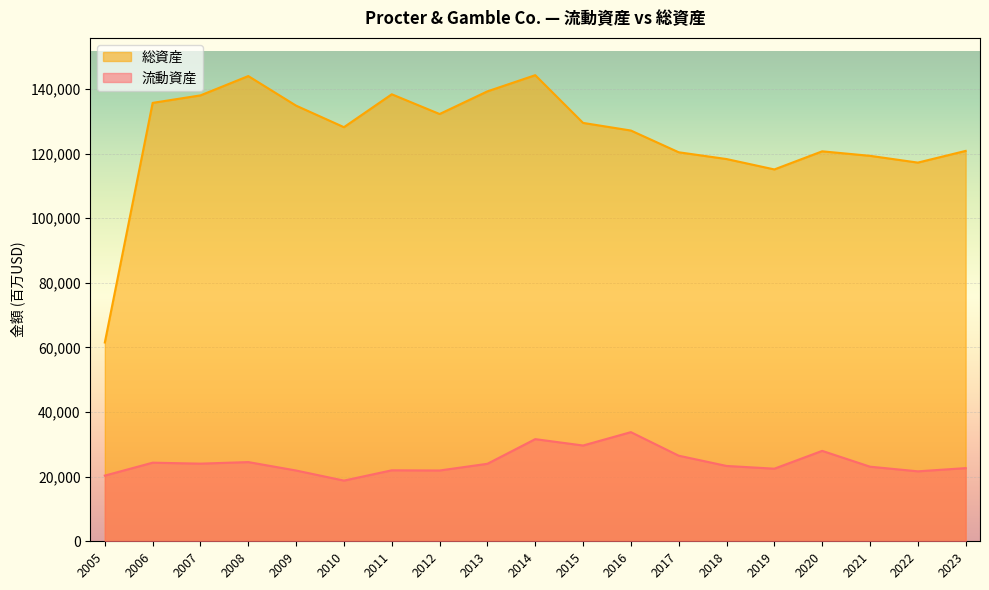

At which category is the sum across all series the highest?

2014